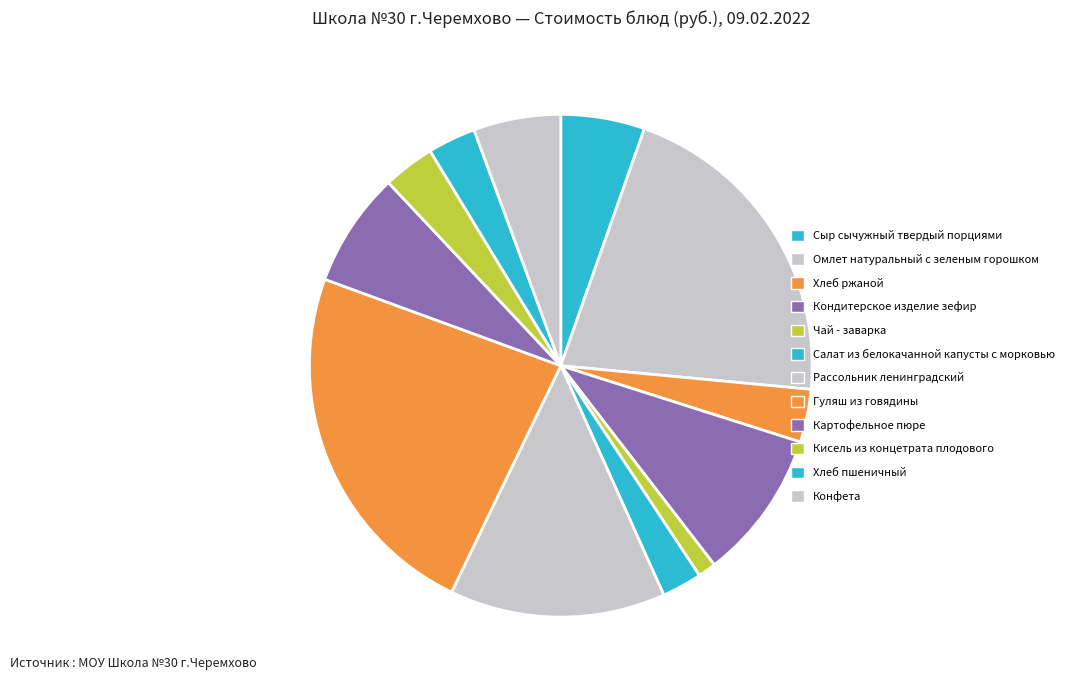

Count the number of slices in the pie.

12